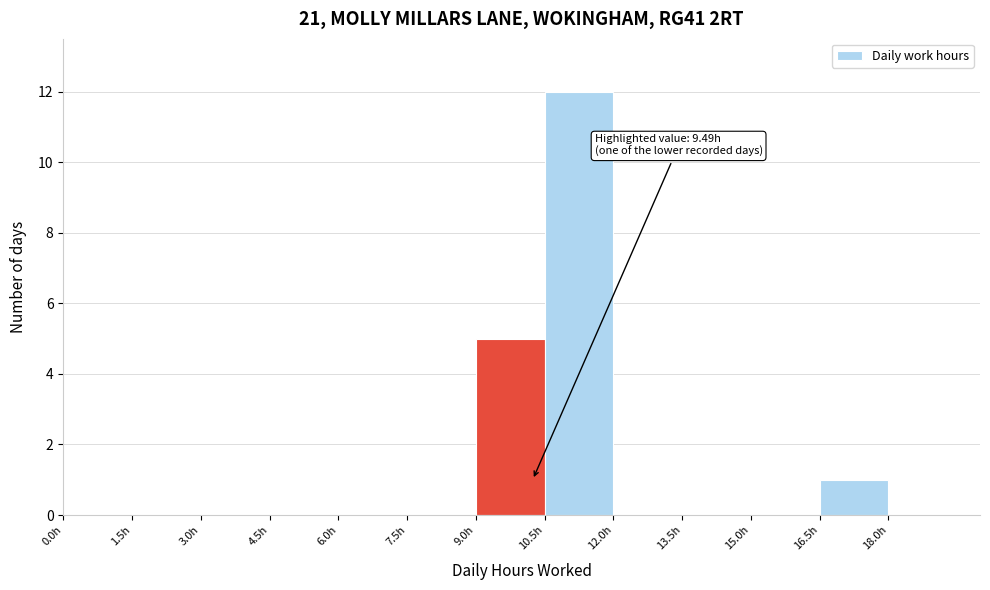

Which range on the x-axis has the tallest bar?

10.5 to 12.0